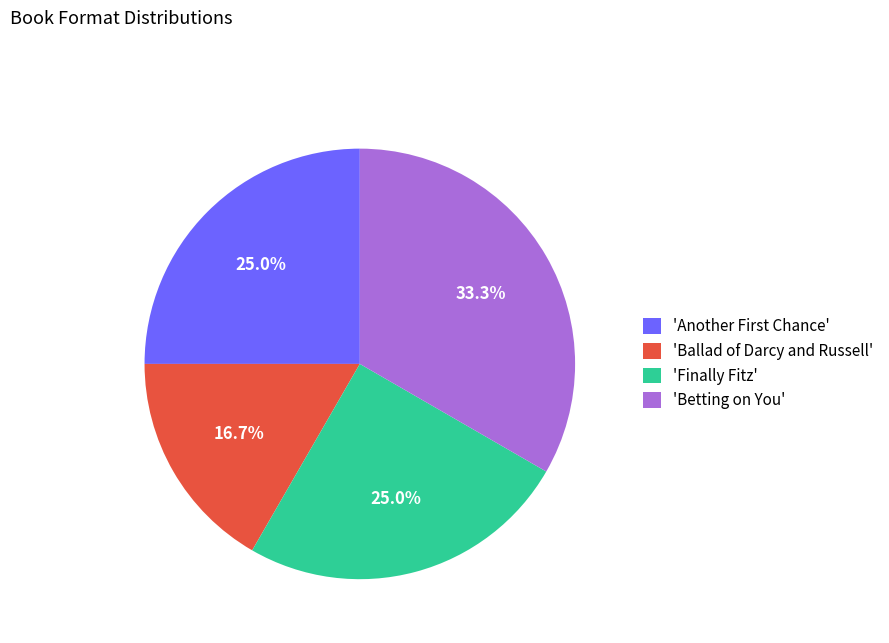

Which slice is the largest?

'Betting on You'